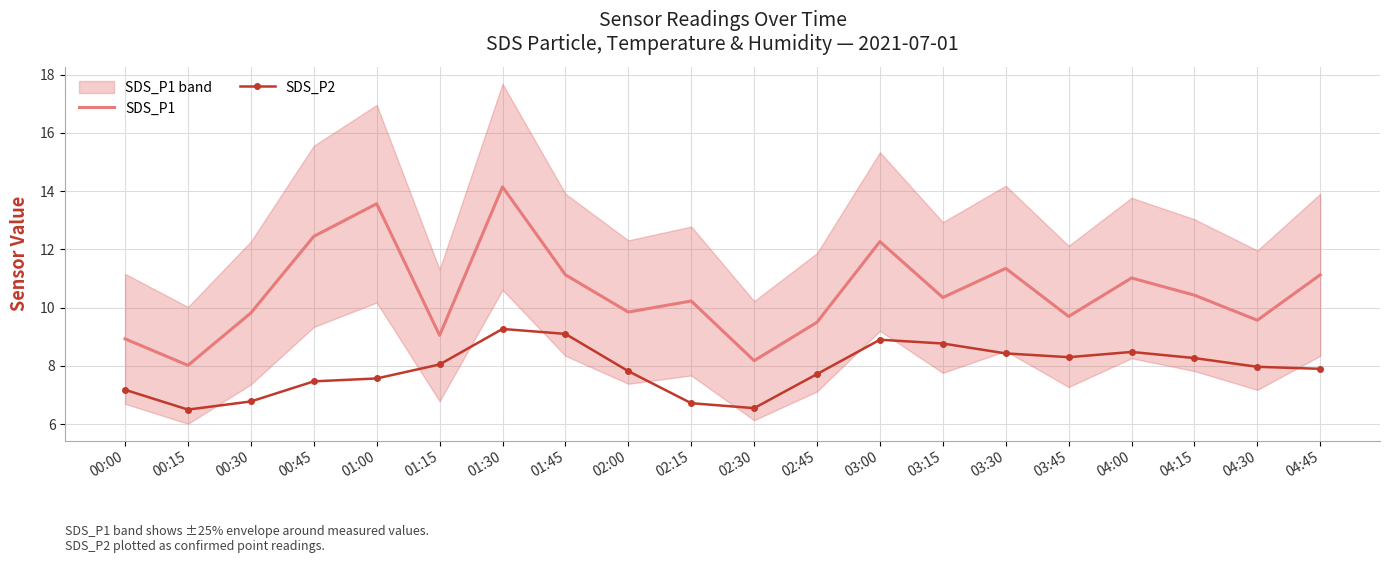

The SDS_P1 series shows 9.6 at 04:30. True or false?

True